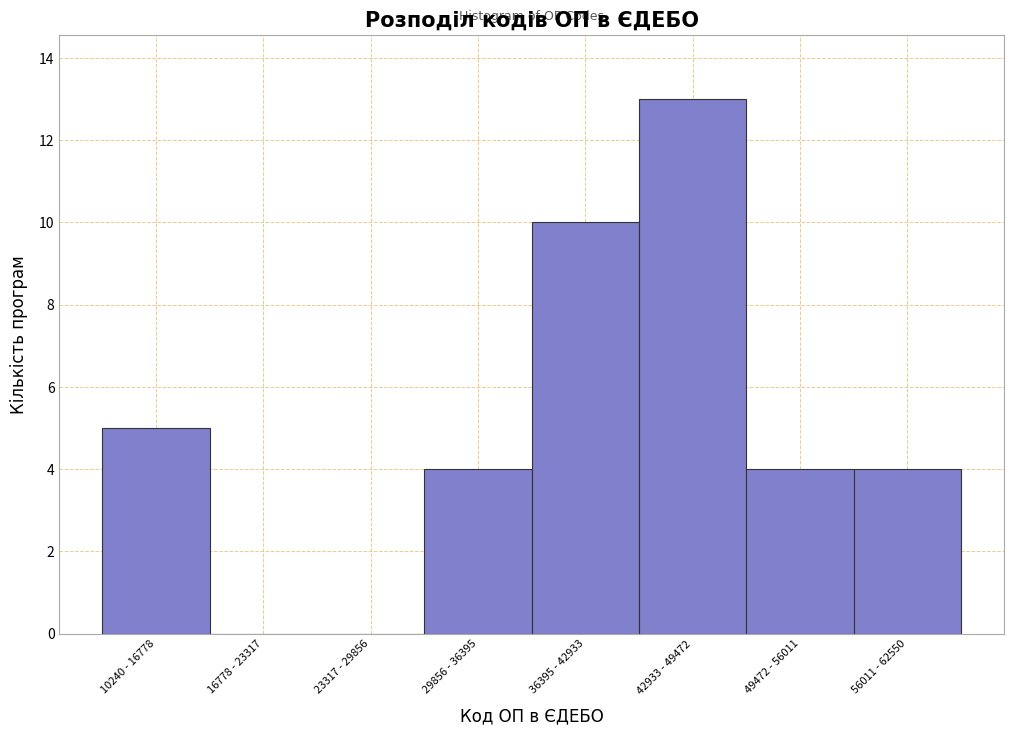

Reading left to right, list all the values displayed in this chart.

10240 - 16778=5	16778 - 23317=0	23317 - 29856=0	29856 - 36395=4	36395 - 42933=10	42933 - 49472=13	49472 - 56011=4	56011 - 62550=4